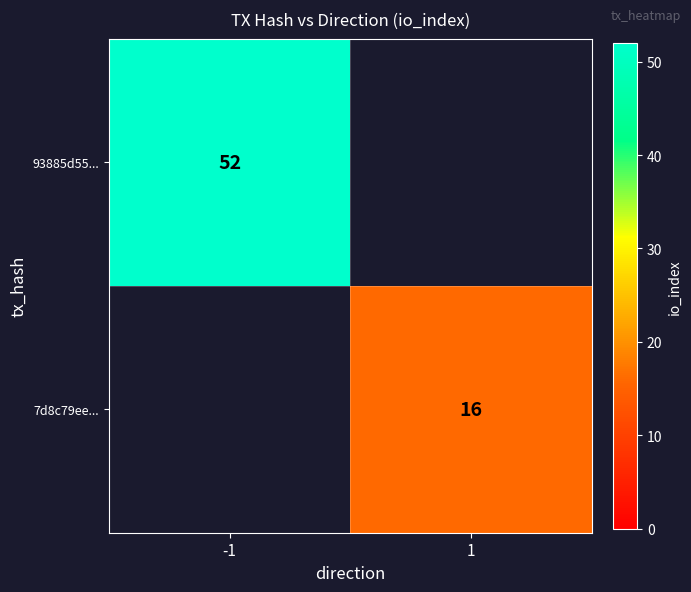

Is it true that 7d8c79ee... equals 6 at 1?

False